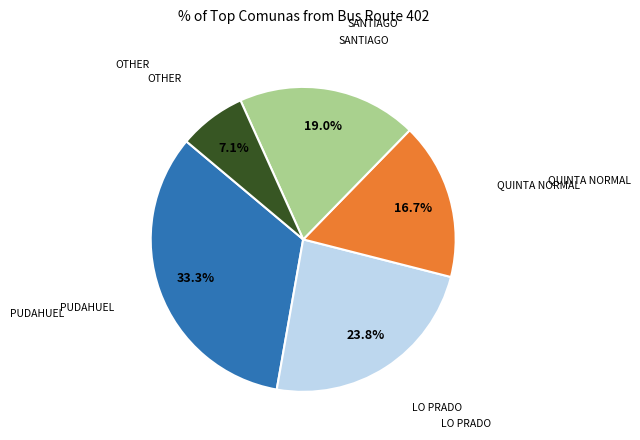

Count the number of slices in the pie.

5